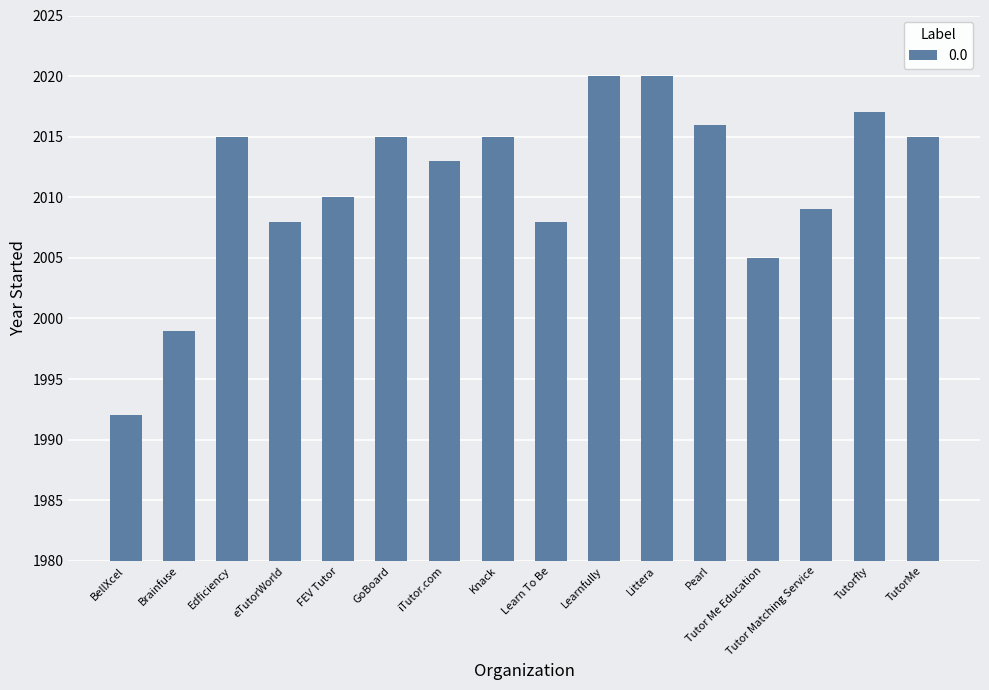

What is the label of the 7th bar from the left?

iTutor.com